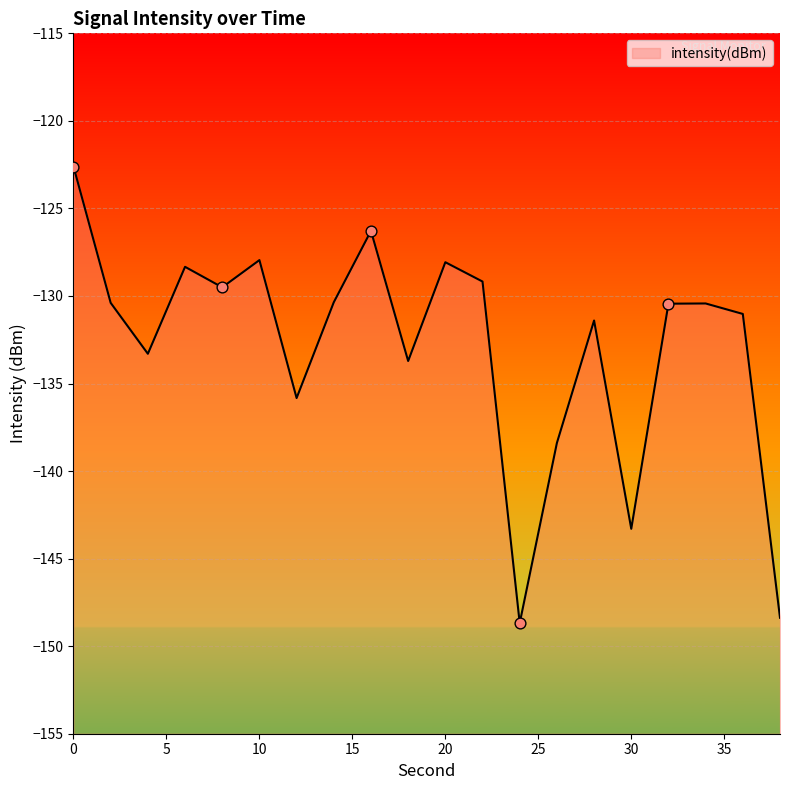

Which has a higher value, 22 or 14?

22